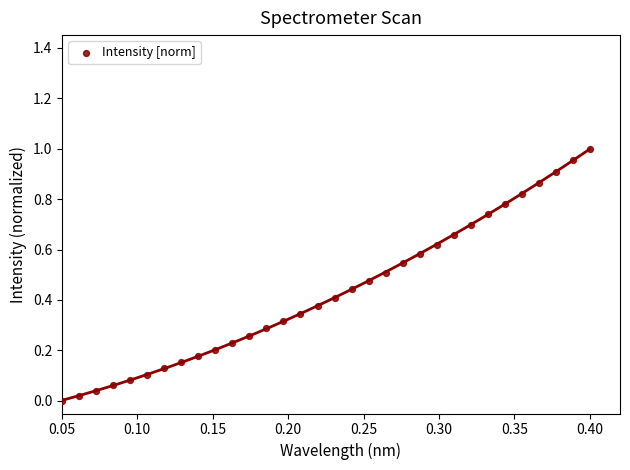

How many data points are displayed?

32